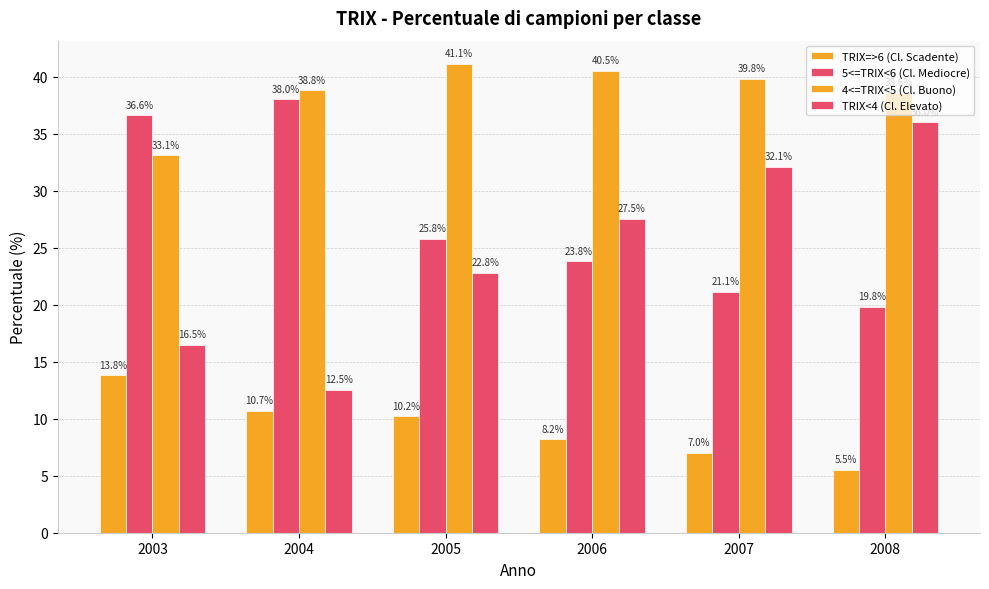

How many data points in TRIX<4 (Cl. Elevato) are less than 27?

3